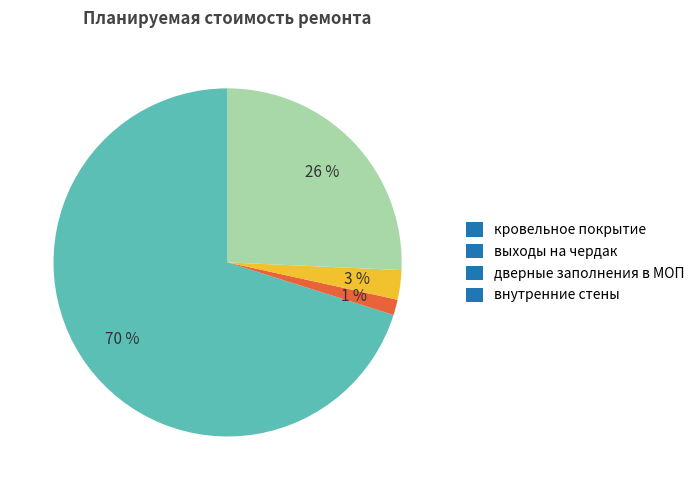

Combined, do внутренние стены and дверные заполнения в МОП account for over 50%?

No